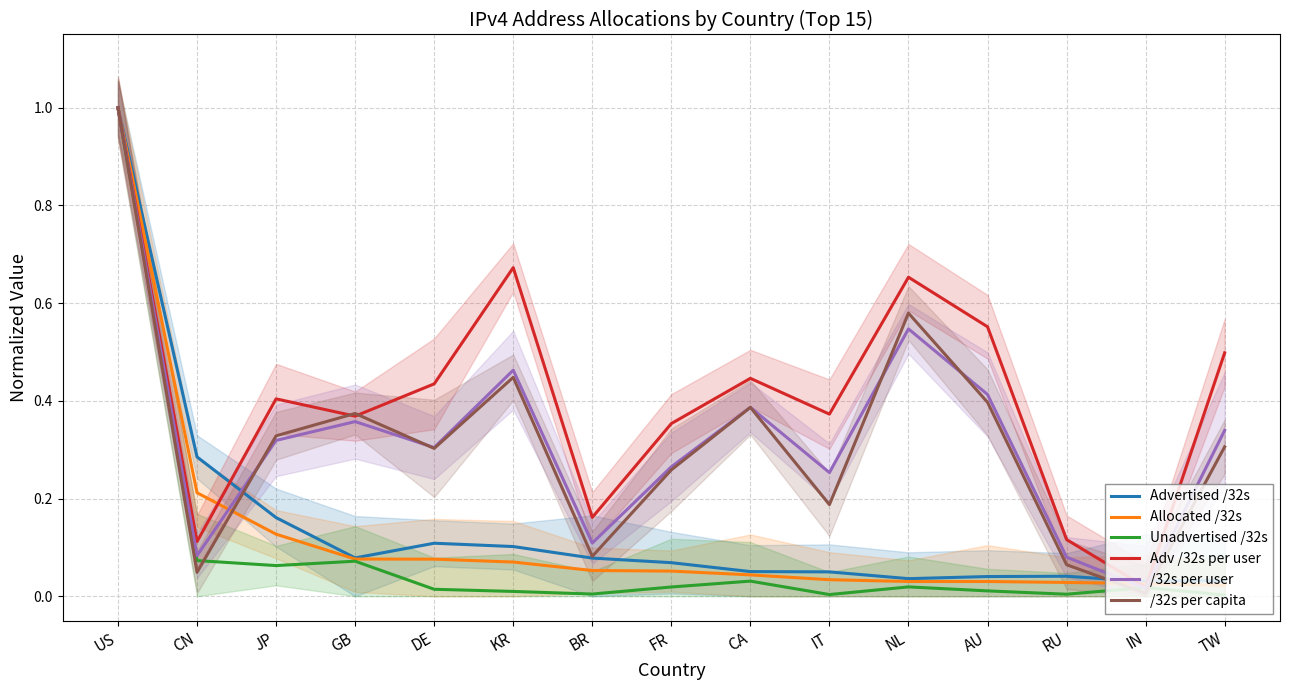

The value of Advertised /32s at RU is 0.0. True or false?

True